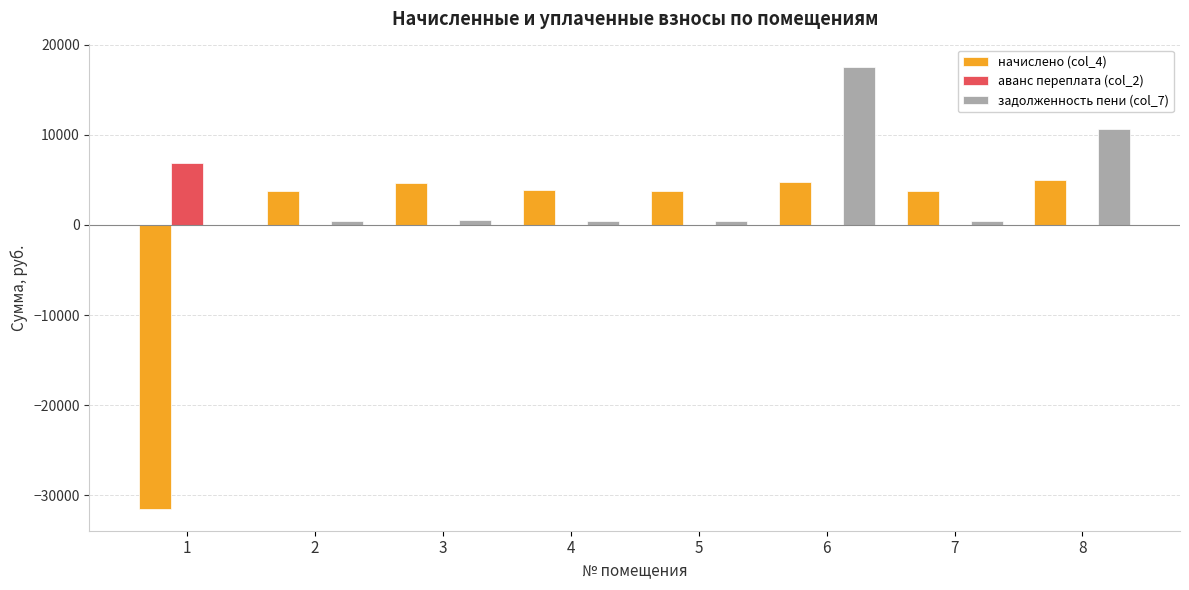

Is the value of аванс переплата (col_2) at 6 greater than the value of задолженность пени (col_7) at 8?

No